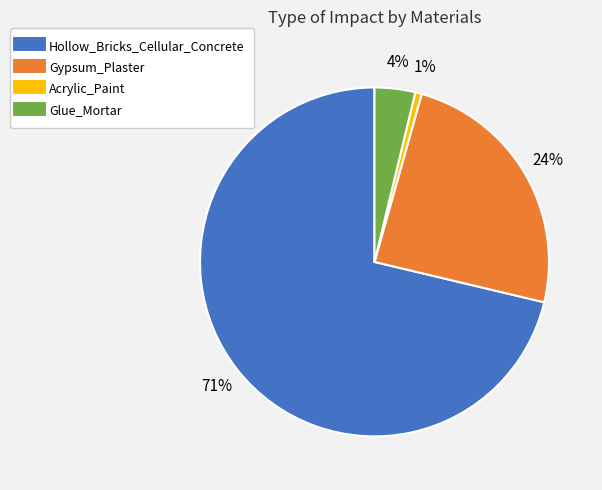

To the nearest percent, what percentage of the pie is Glue_Mortar?

4%